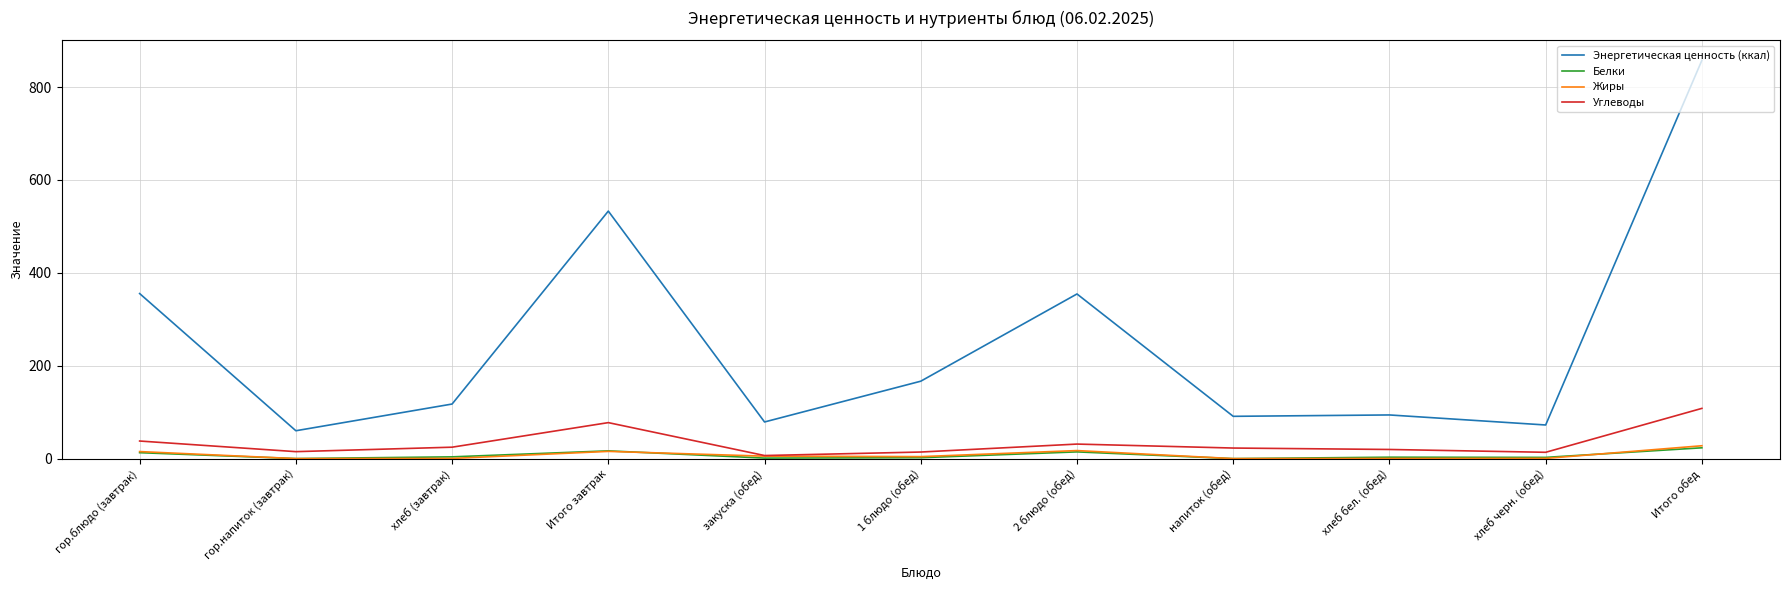

Between хлеб (завтрак) and Итого обед, which series saw the biggest shift?

Энергетическая ценность (ккал)